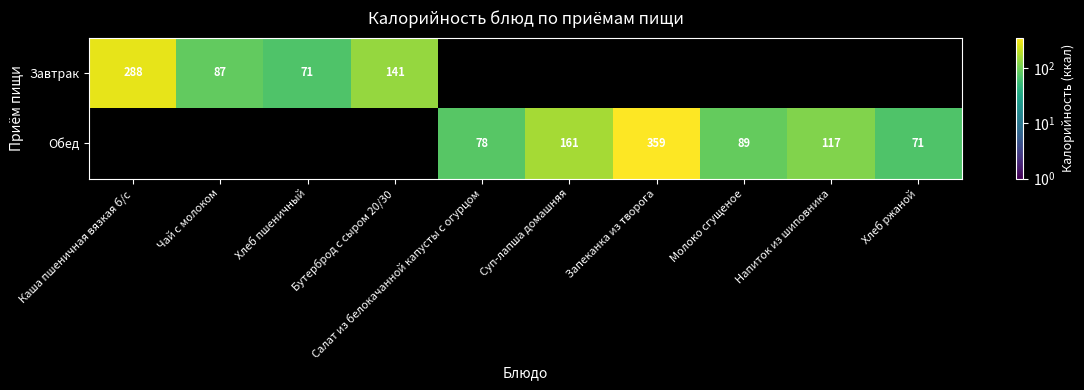

Is it true that Обед equals 542 at Запеканка из творога?

False